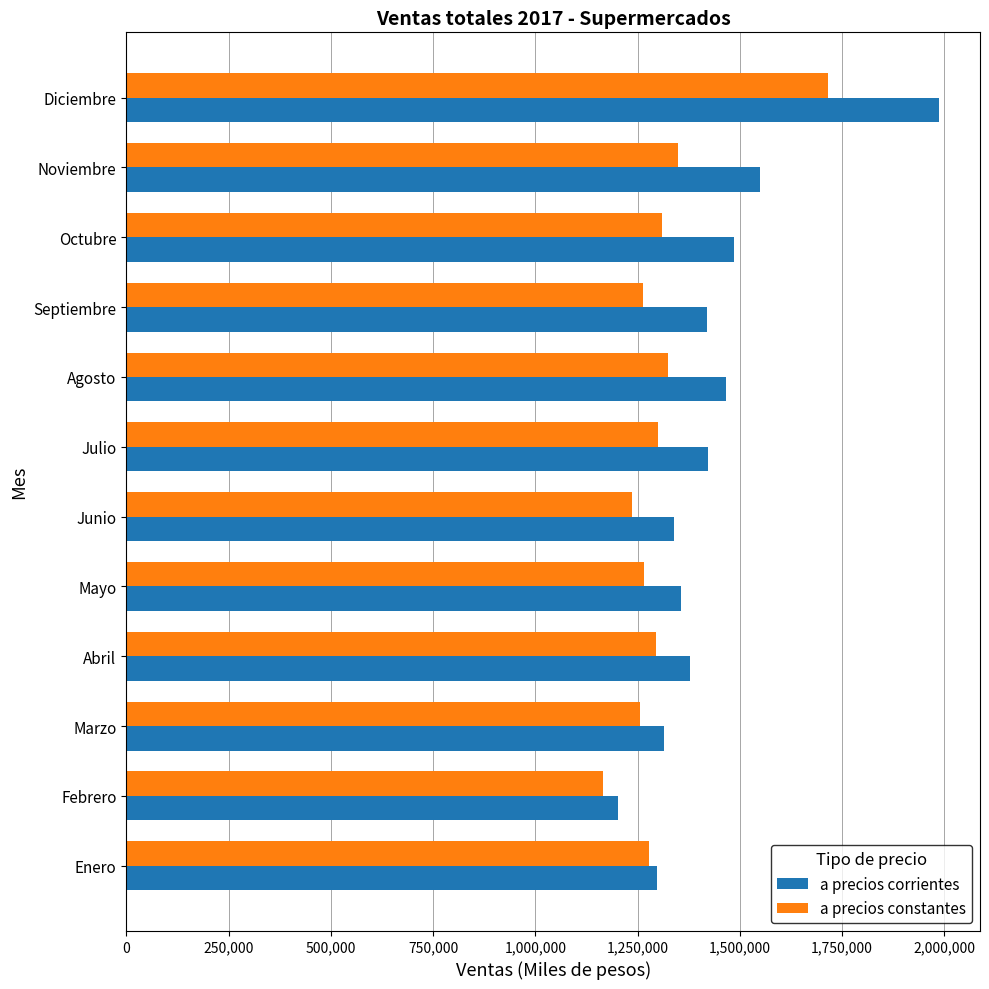

Which series has the largest range (max minus min)?

a precios corrientes